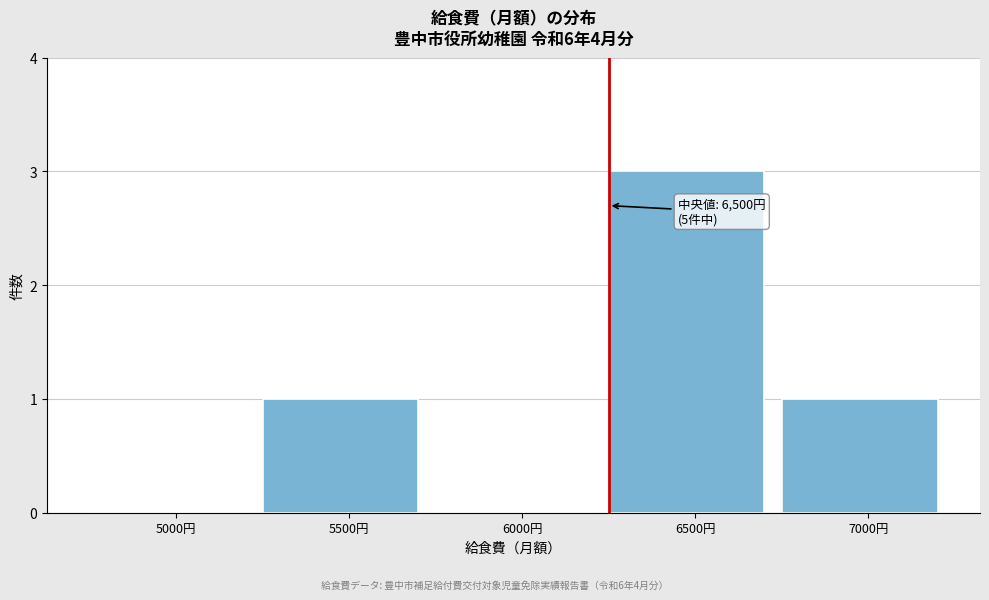

Reading left to right, list all the values displayed in this chart.

5000円=0	5500円=1	6000円=0	6500円=3	7000円=1